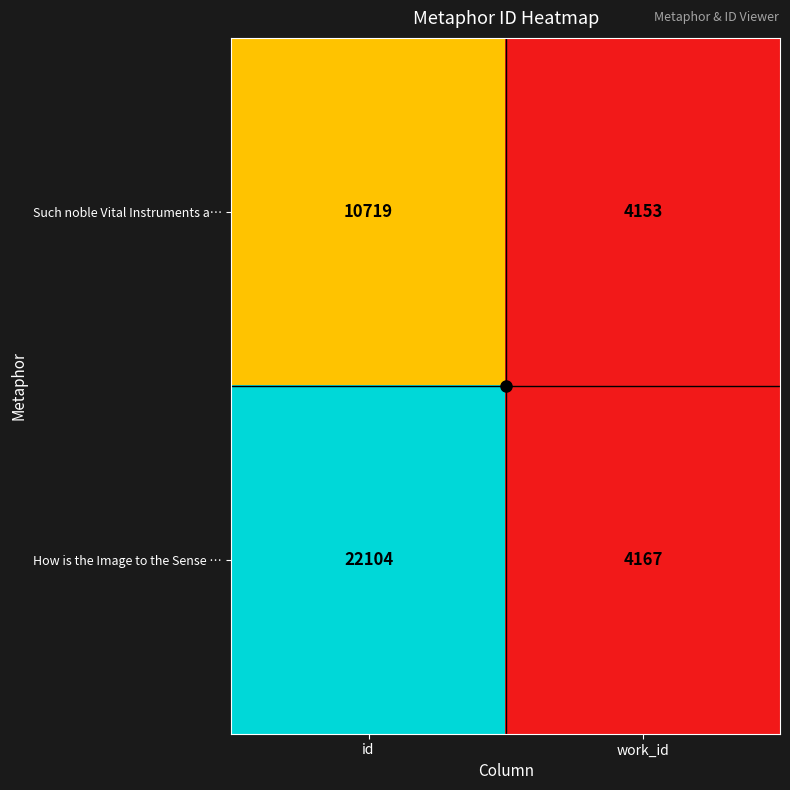

What is the average value of the How is the Image to the Sense … series?

13136